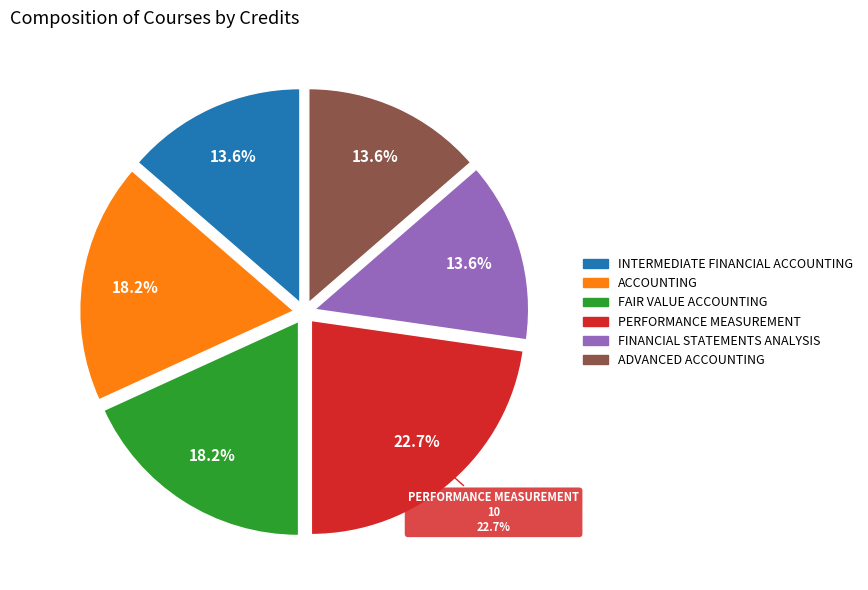

Does 20221
FINANCIAL STATEMENTS
ANALYSIS represent more than half of the total?

No